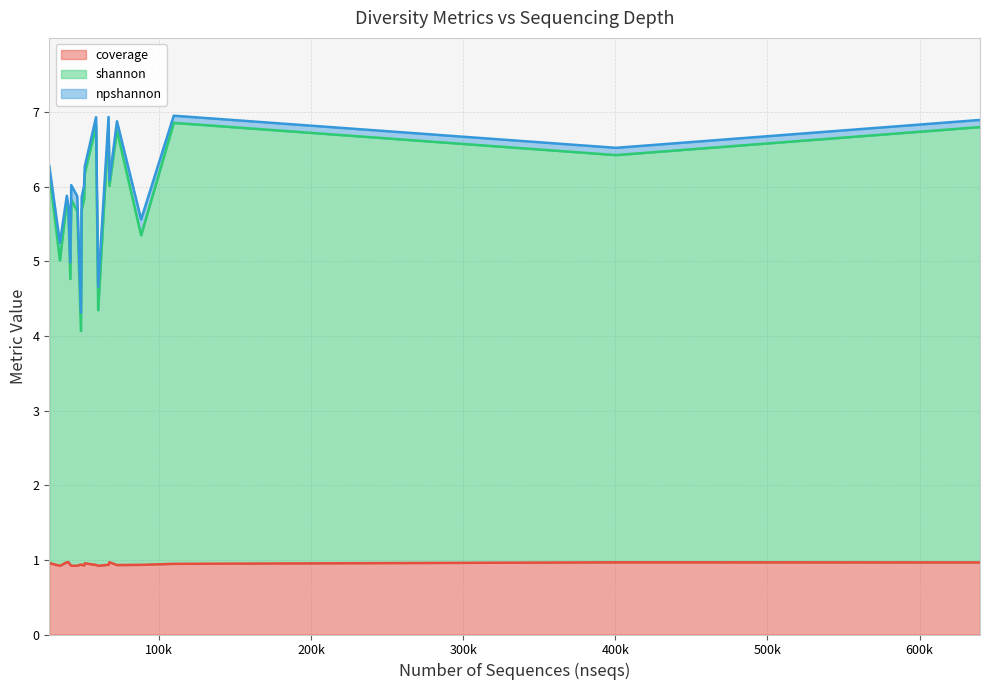

What are all the series names shown in the legend?

coverage, shannon, npshannon